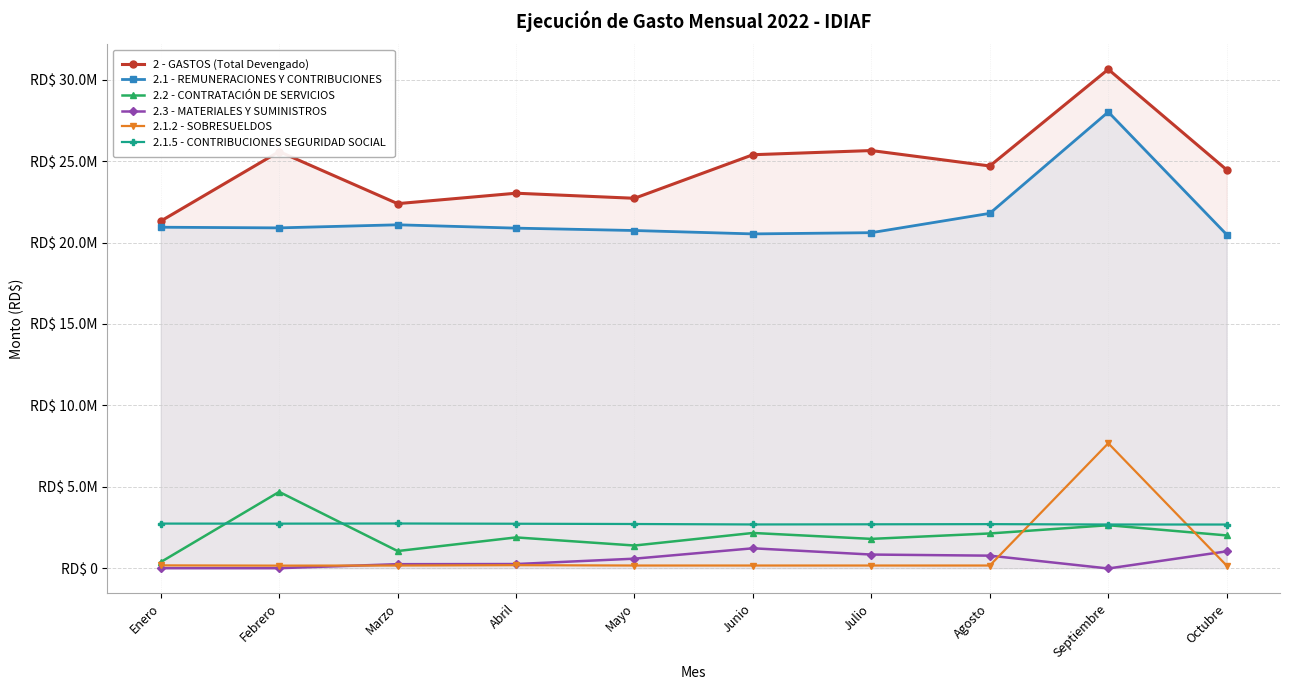

At which label is 2.3 - MATERIALES Y SUMINISTROS closest to 601259?

Mayo